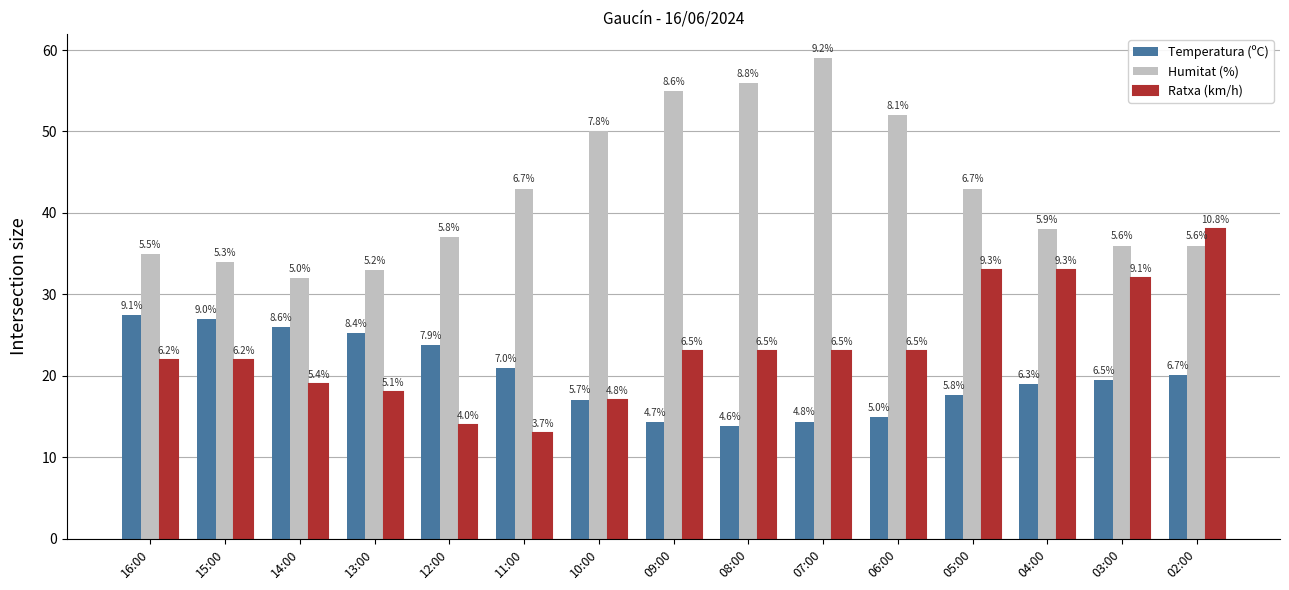

The Humitat (%) series shows 33.0 at 07:00. True or false?

False